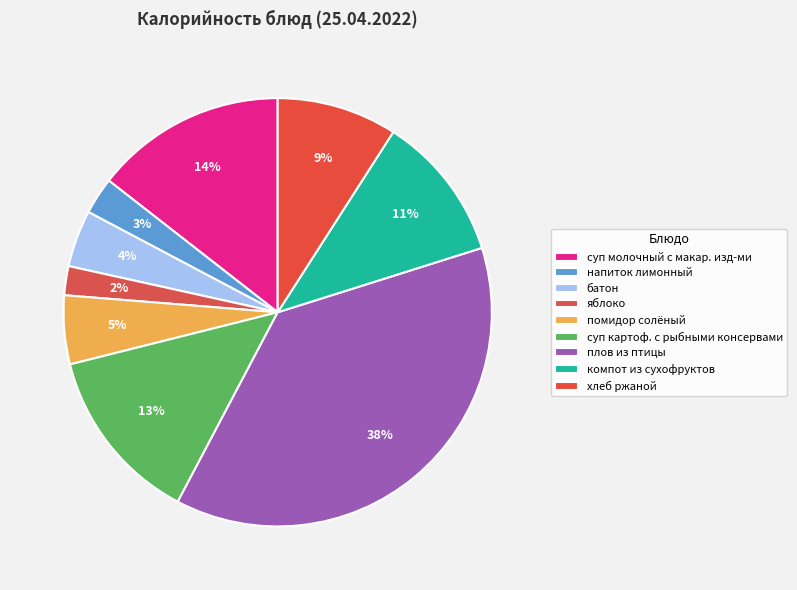

To the nearest percent, what portion does напиток лимонный represent?

3%